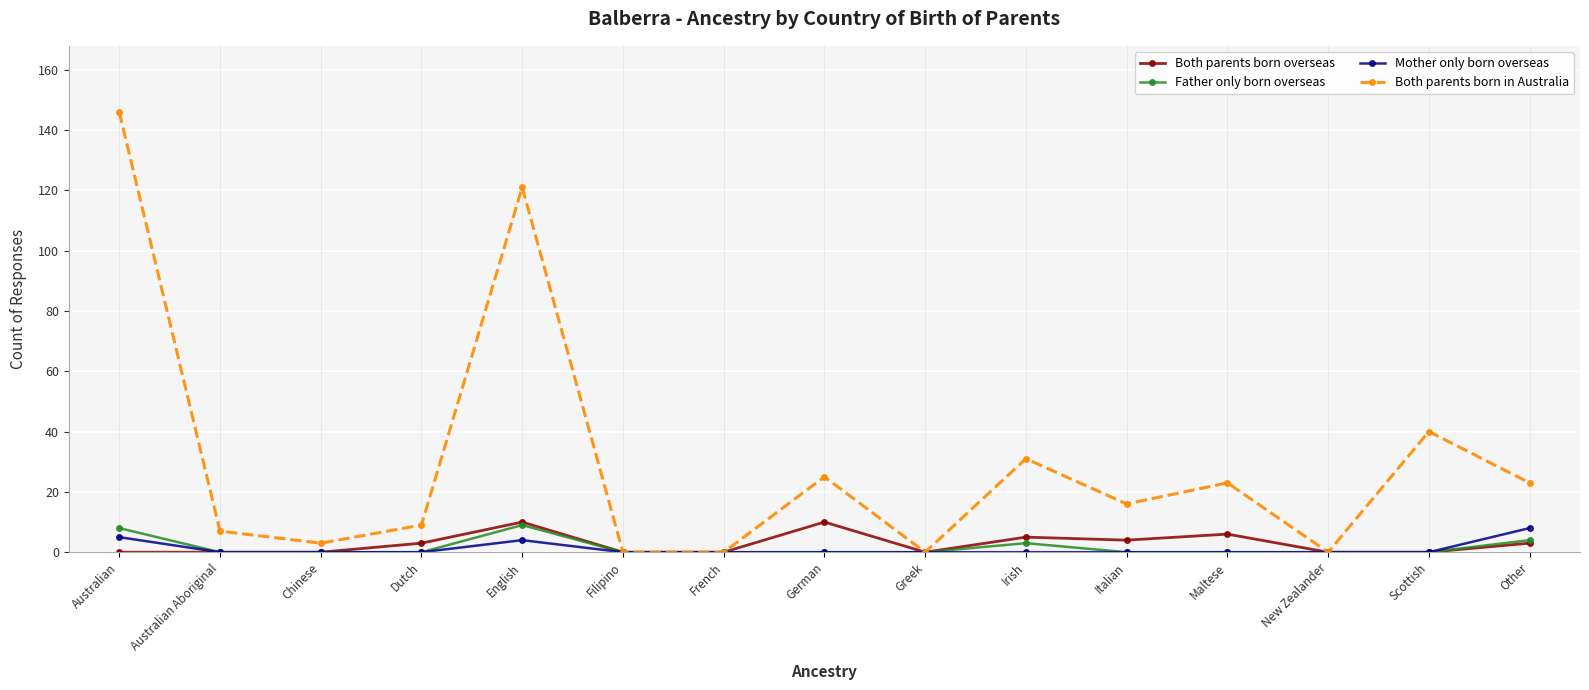

What is the spread (max minus min) of values at Italian?

16